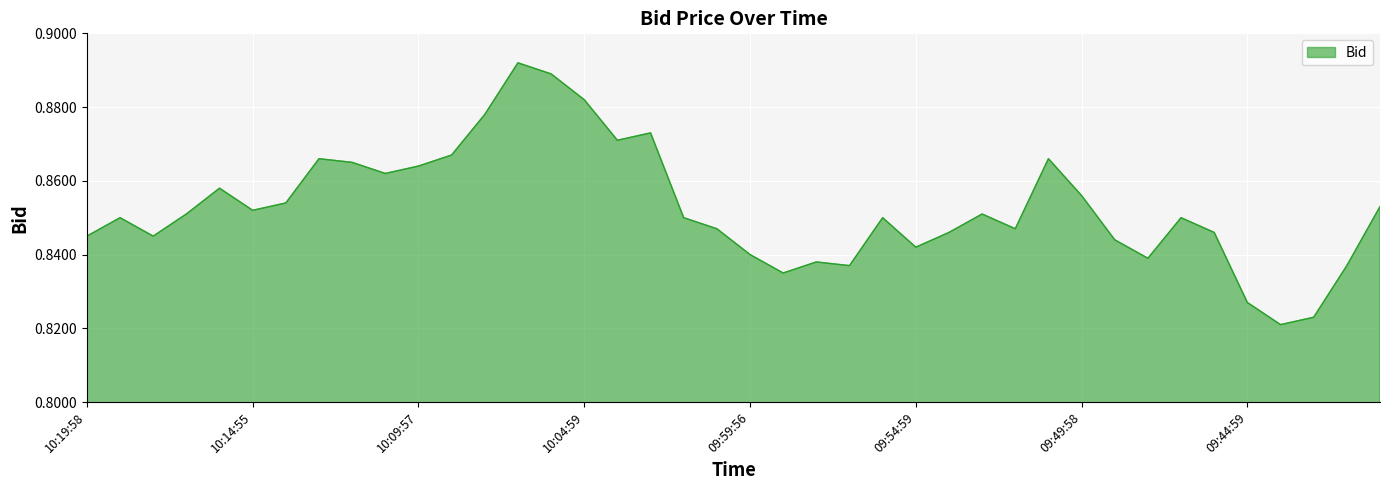

Reading right to left, extract all data points from this chart.

0.9	0.8	0.8	0.8	0.8	0.8	0.8	0.8	0.8	0.9	0.9	0.8	0.9	0.8	0.8	0.8	0.8	0.8	0.8	0.8	0.8	0.8	0.9	0.9	0.9	0.9	0.9	0.9	0.9	0.9	0.9	0.9	0.9	0.9	0.9	0.9	0.9	0.8	0.8	0.8